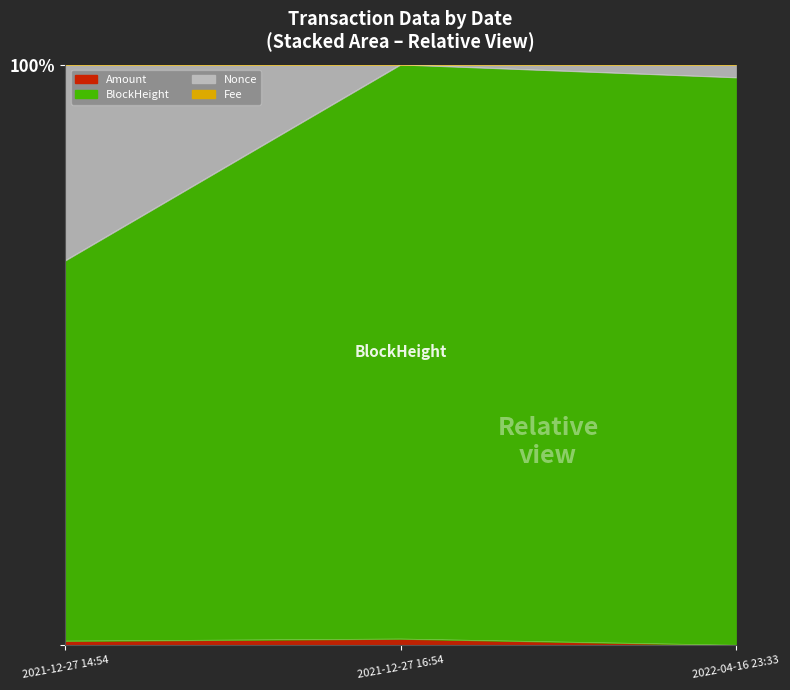

What is the total value across all series at 2022-04-16 23:33?

97.8